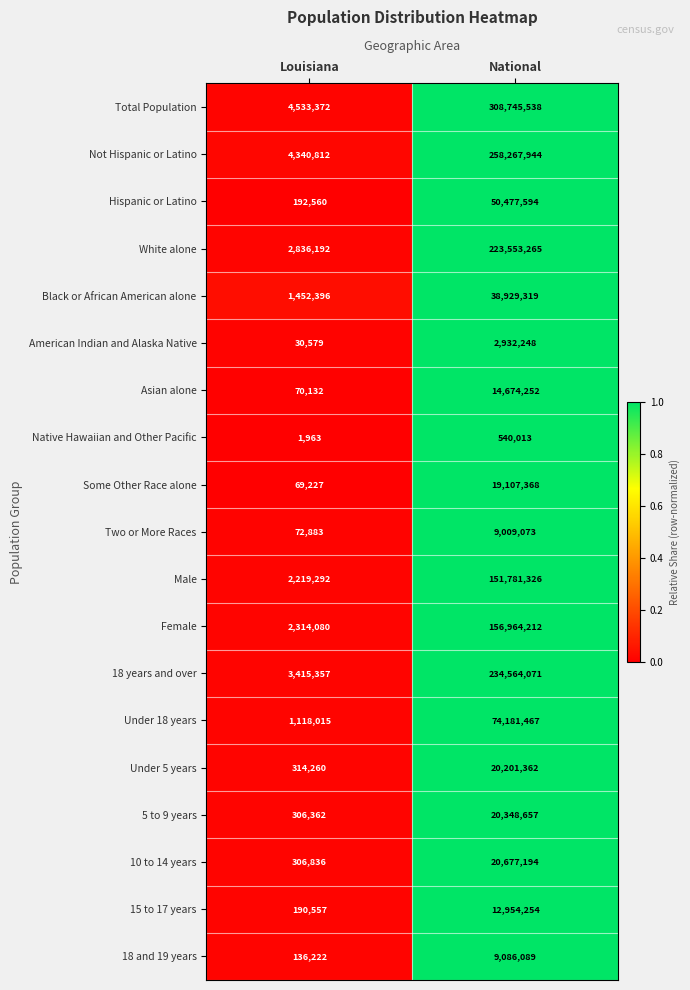

Rank the series at Louisiana from highest to lowest value.

Total Population, Not Hispanic or Latino, 18 years and over, White alone, Female, Male, Black or African American alone, Under 18 years, Under 5 years, 10 to 14 years, 5 to 9 years, Hispanic or Latino, 15 to 17 years, 18 and 19 years, Two or More Races, Asian alone, Some Other Race alone, American Indian and Alaska Native, Native Hawaiian and Other Pacific